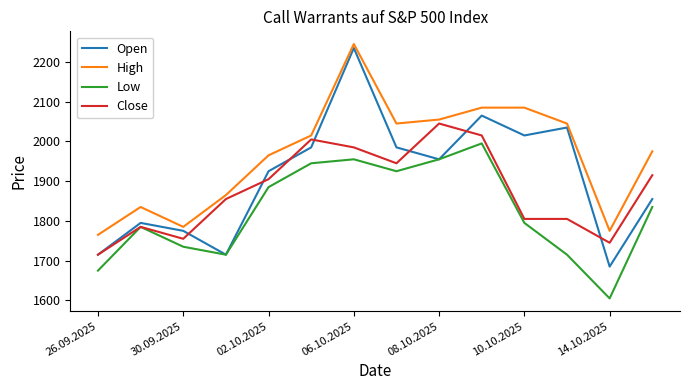

At how many categories does at least one series exceed 1719?

14